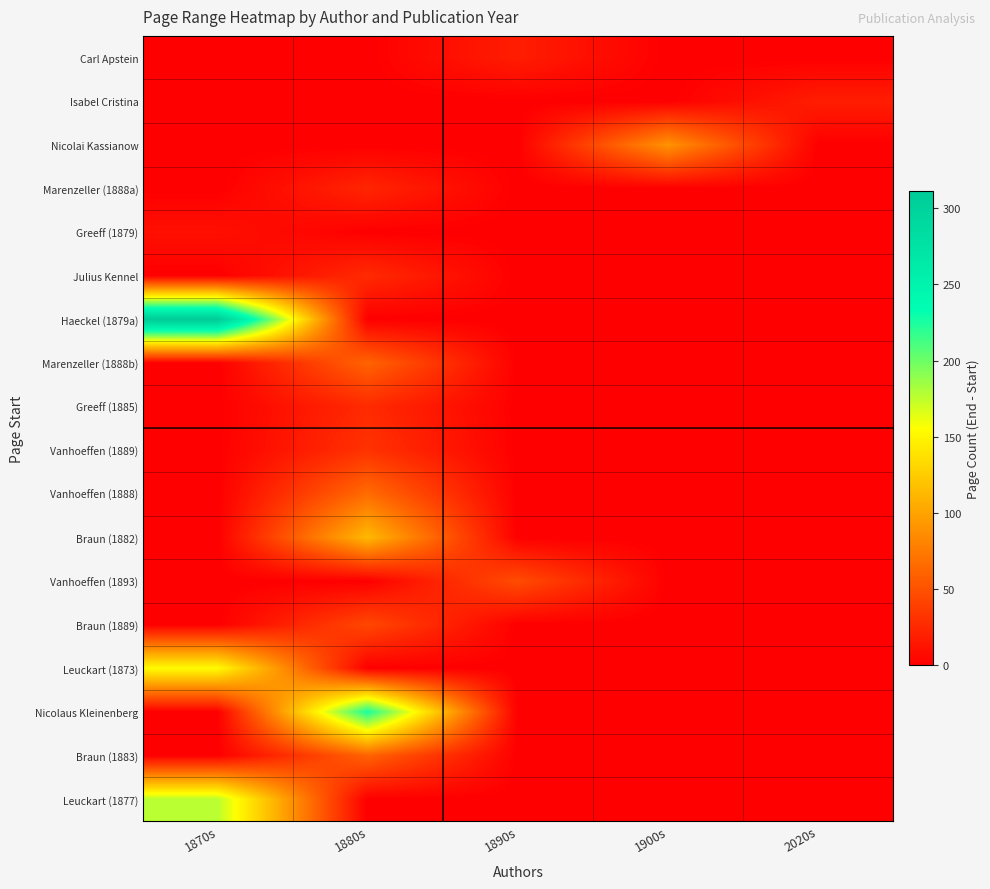

Count the number of data series in this chart.

18